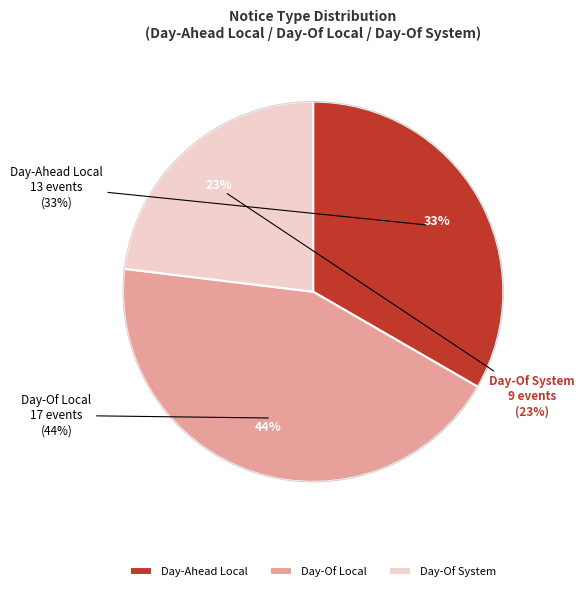

To the nearest percent, what percentage of the pie is Day-Ahead Local?

33%